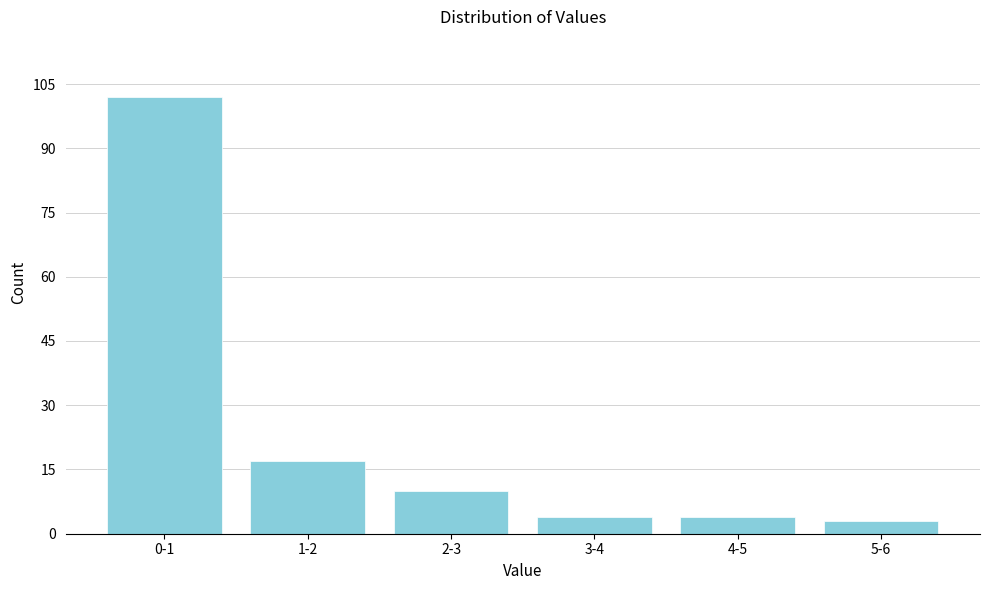

Reading right to left, transcribe all the data shown in this chart.

3	4	4	10	17	102